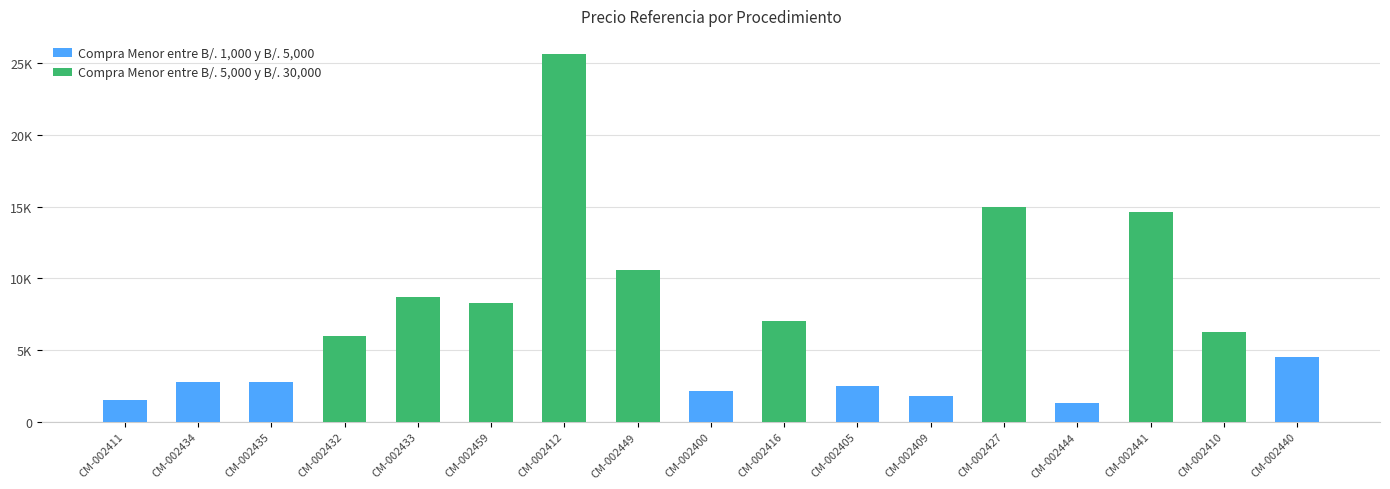

Are the bars grouped side by side (vs. stacked)?

No